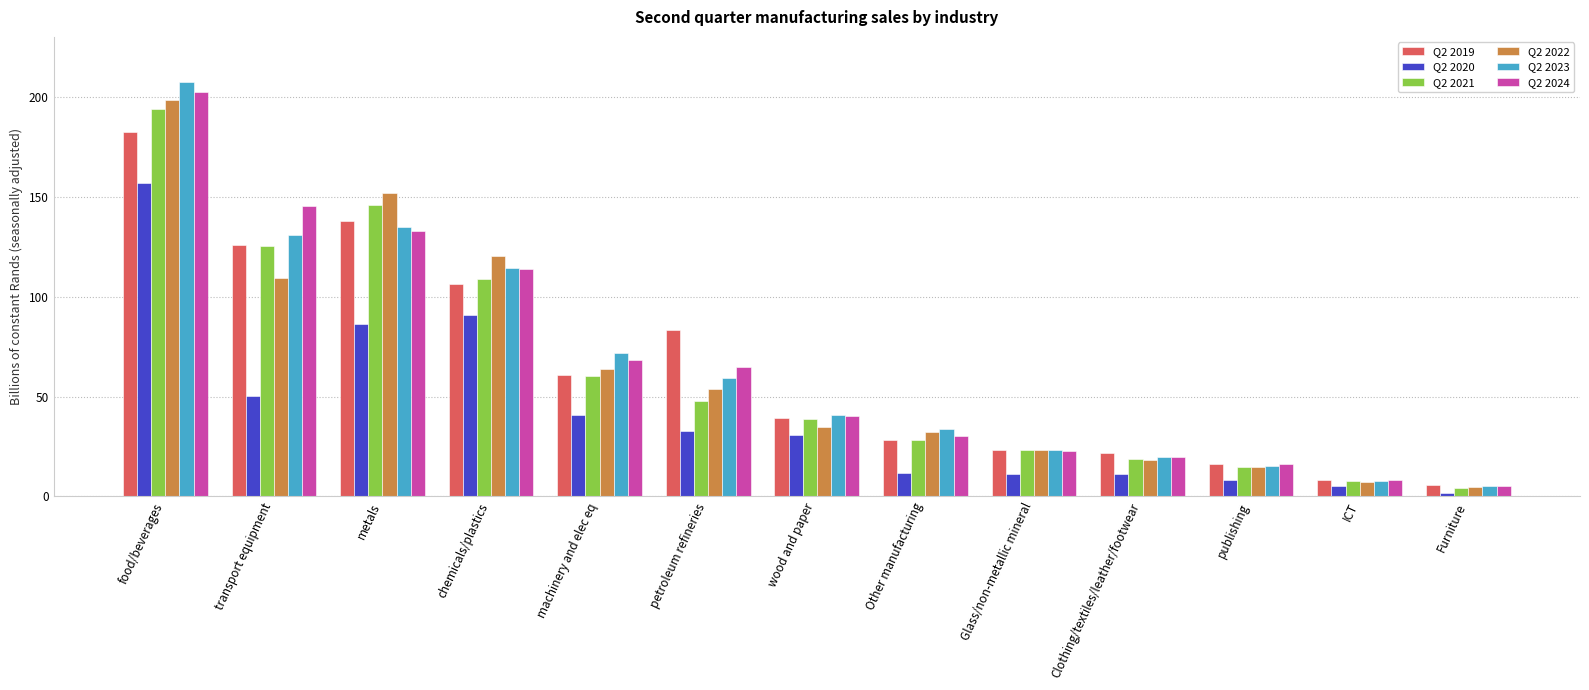

At which label is Q2 2024 closest to 103?

chemicals/plastics